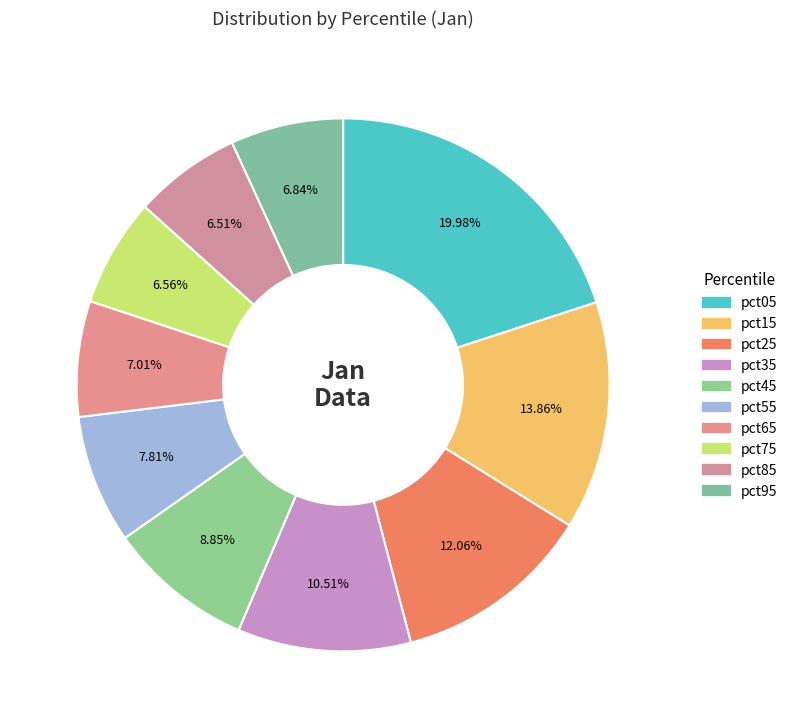

How many slices are in this pie chart?

10